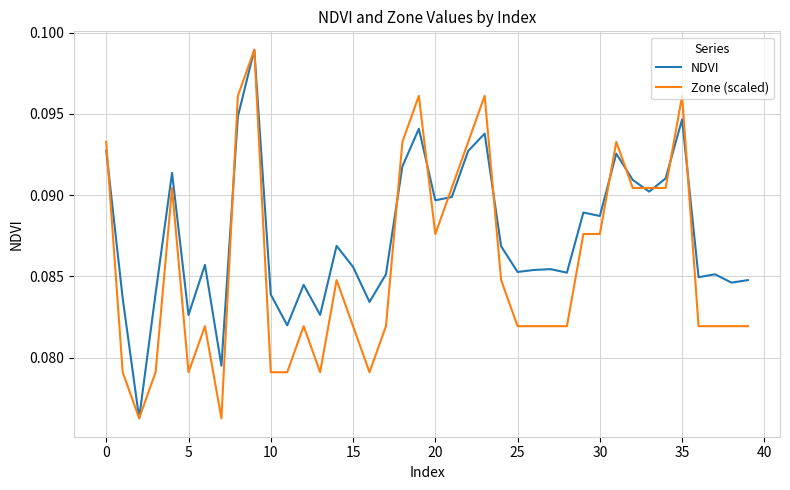

List the series in order of their overall mean, highest first.

NDVI, Zone (scaled)